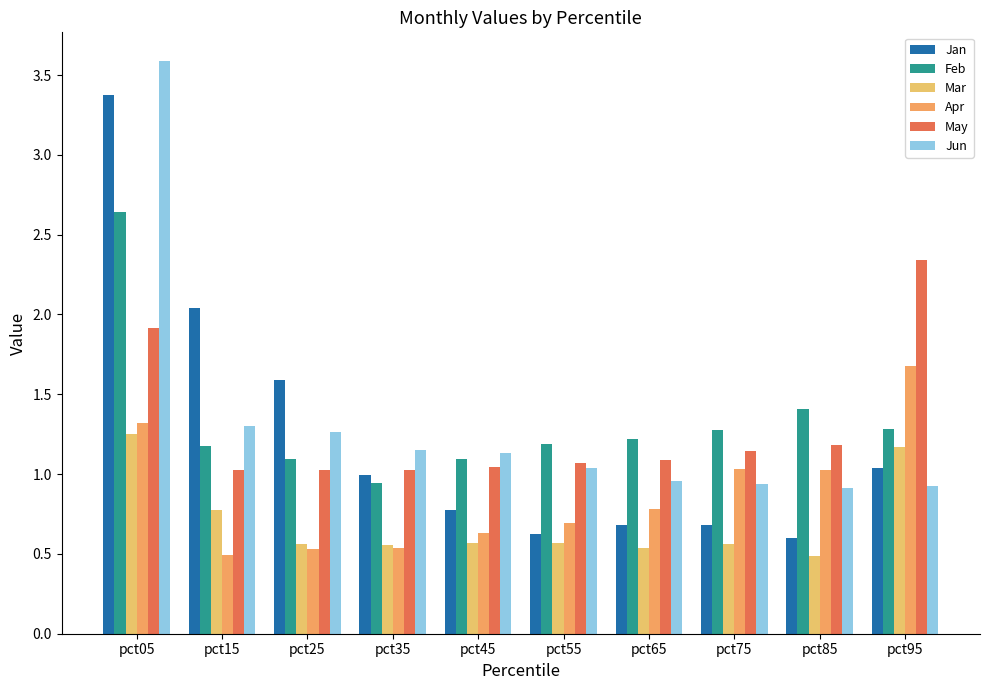

Which series has the largest range (max minus min)?

Jan